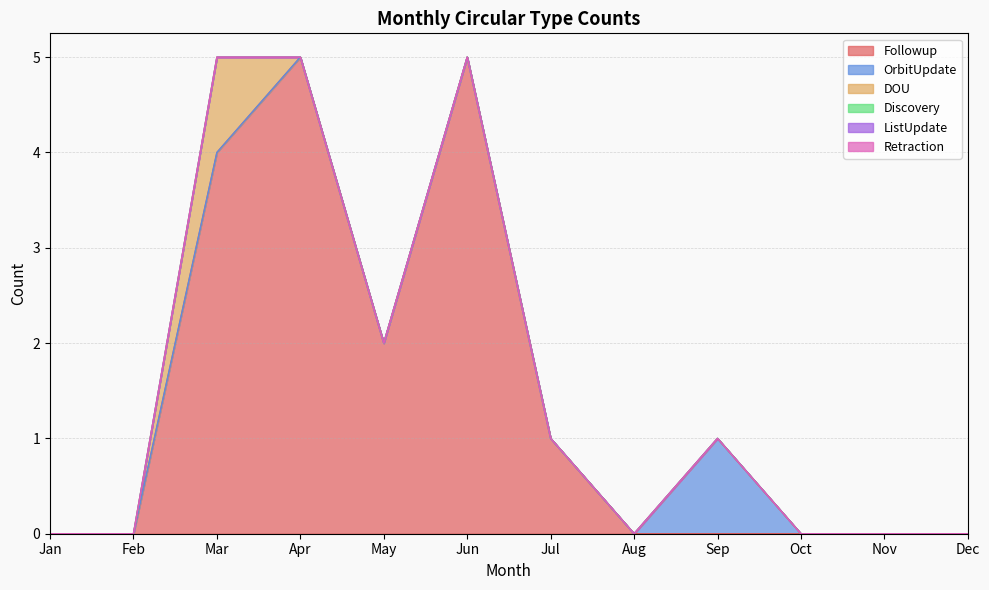

Reading left to right, extract all data points from this chart.

Followup: 0	0	4	5	2	5	1	0	0	0	0	0
OrbitUpdate: 0	0	0	0	0	0	0	0	1	0	0	0
DOU: 0	0	1	0	0	0	0	0	0	0	0	0
Discovery: 0	0	0	0	0	0	0	0	0	0	0	0
ListUpdate: 0	0	0	0	0	0	0	0	0	0	0	0
Retraction: 0	0	0	0	0	0	0	0	0	0	0	0